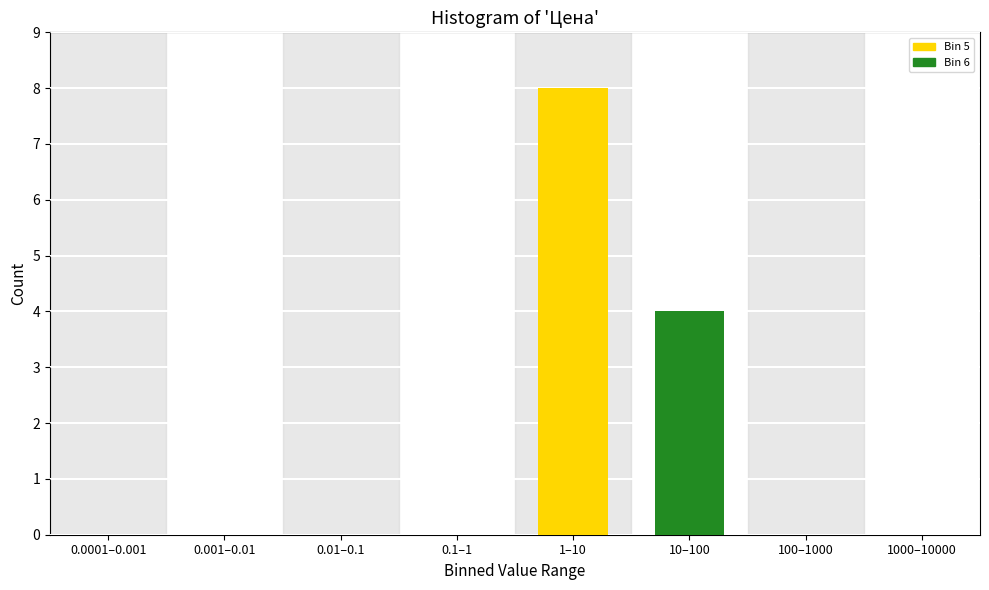

Between 10–100 and 0.0001–0.001, which is larger?

10–100